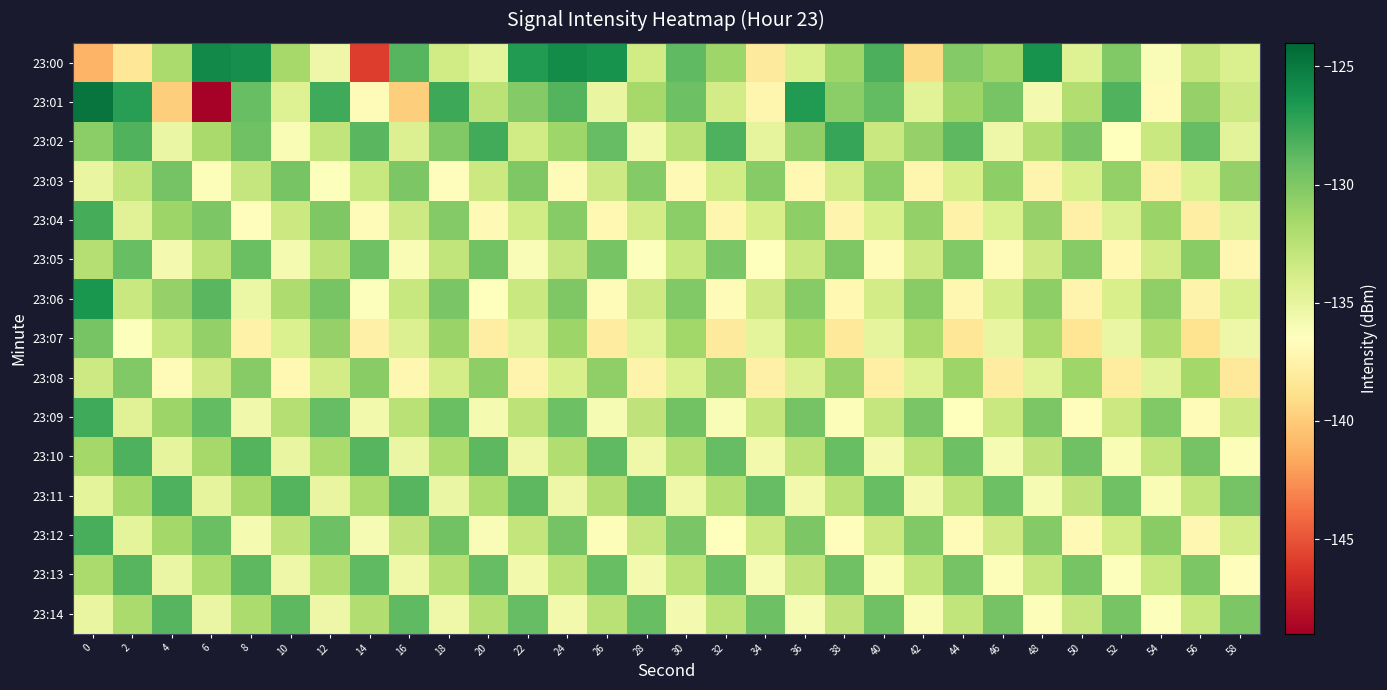

Between 10 and 0, which is larger?

10